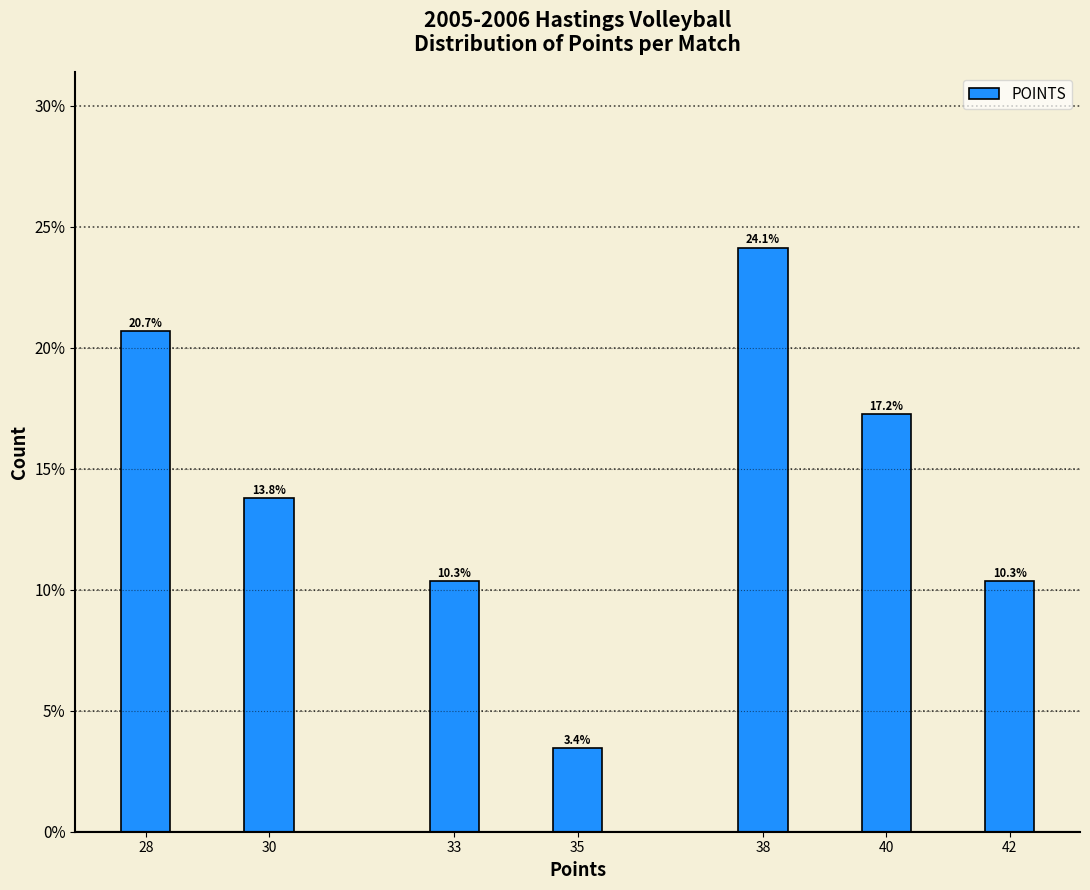

Reading right to left, transcribe all the data shown in this chart.

10.3	17.2	24.1	3.4	10.3	13.8	20.7